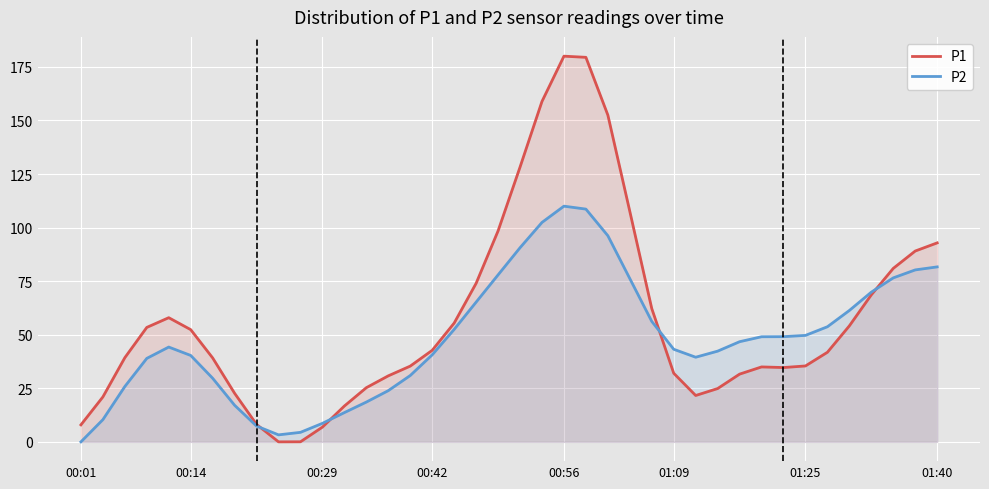

Reading left to right, what are all the values shown in this chart?

P1: 7.9	21.0	39.3	53.4	57.9	52.4	39.2	22.7	8.1	0.0	0.0	6.9	16.7	25.3	30.8	35.4	42.7	55.4	74.0	98.5	128.2	158.9	180.0	179.5	152.5	107.6	62.2	32.0	21.6	24.9	31.6	35.0	34.7	35.4	41.8	54.1	68.6	81.0	89.1	92.9
P2: 0.0	10.4	25.8	39.0	44.2	40.3	29.7	17.1	7.4	3.3	4.4	8.6	13.7	18.6	23.9	31.0	40.6	52.5	65.2	77.9	90.6	102.4	110.0	108.6	96.2	76.2	56.2	43.2	39.5	42.3	46.7	49.1	49.1	49.7	53.7	61.3	69.9	76.5	80.2	81.7